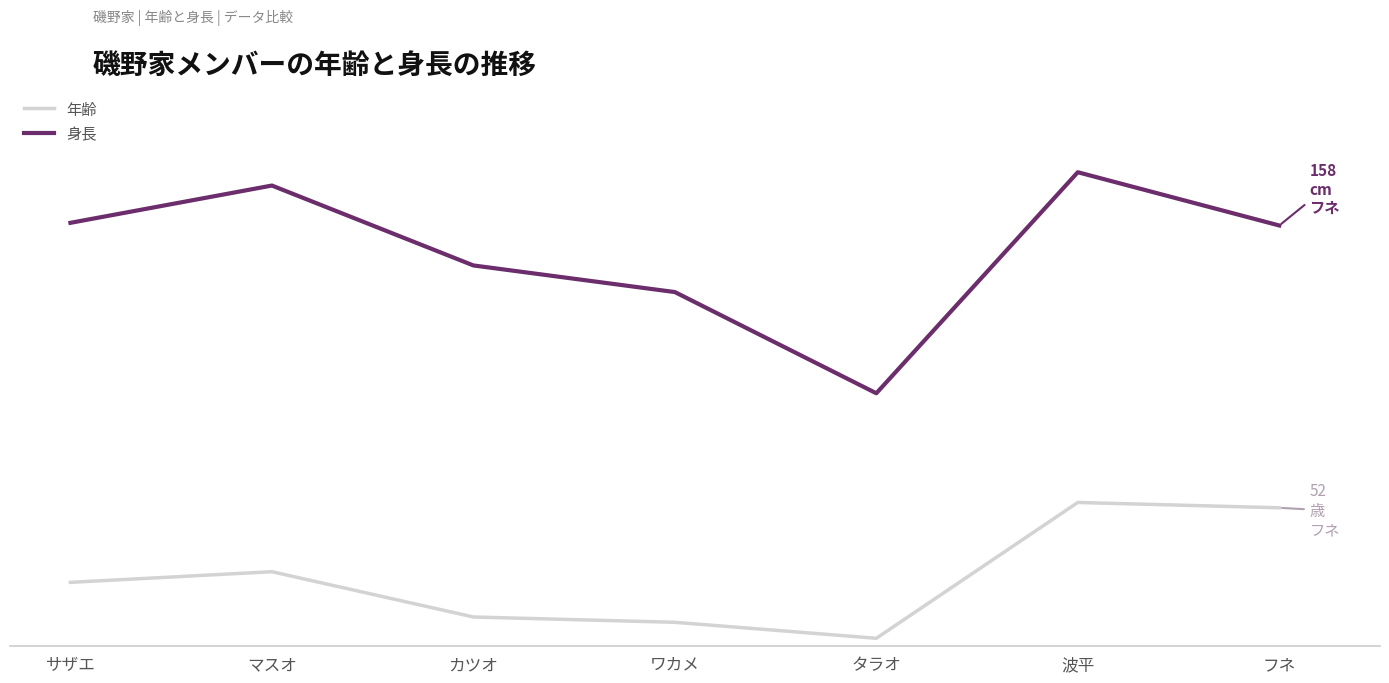

Reading left to right, what are all the values shown in this chart?

年齢: 24	28	11	9	3	54	52
身長: 159	173	143	133	95	178	158